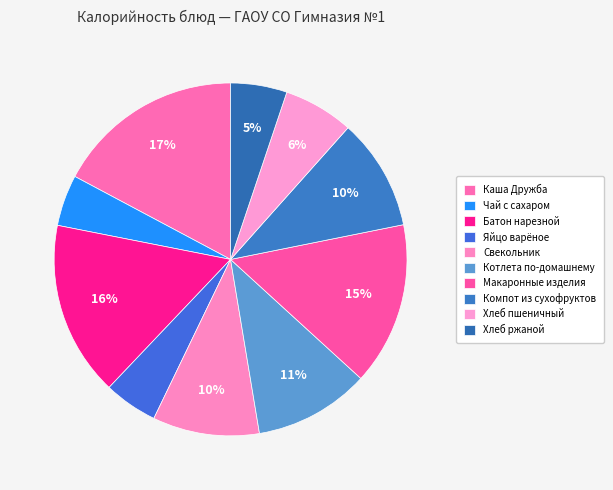

What is the ratio of the value at Батон нарезной to the value at Каша Дружба?

0.9